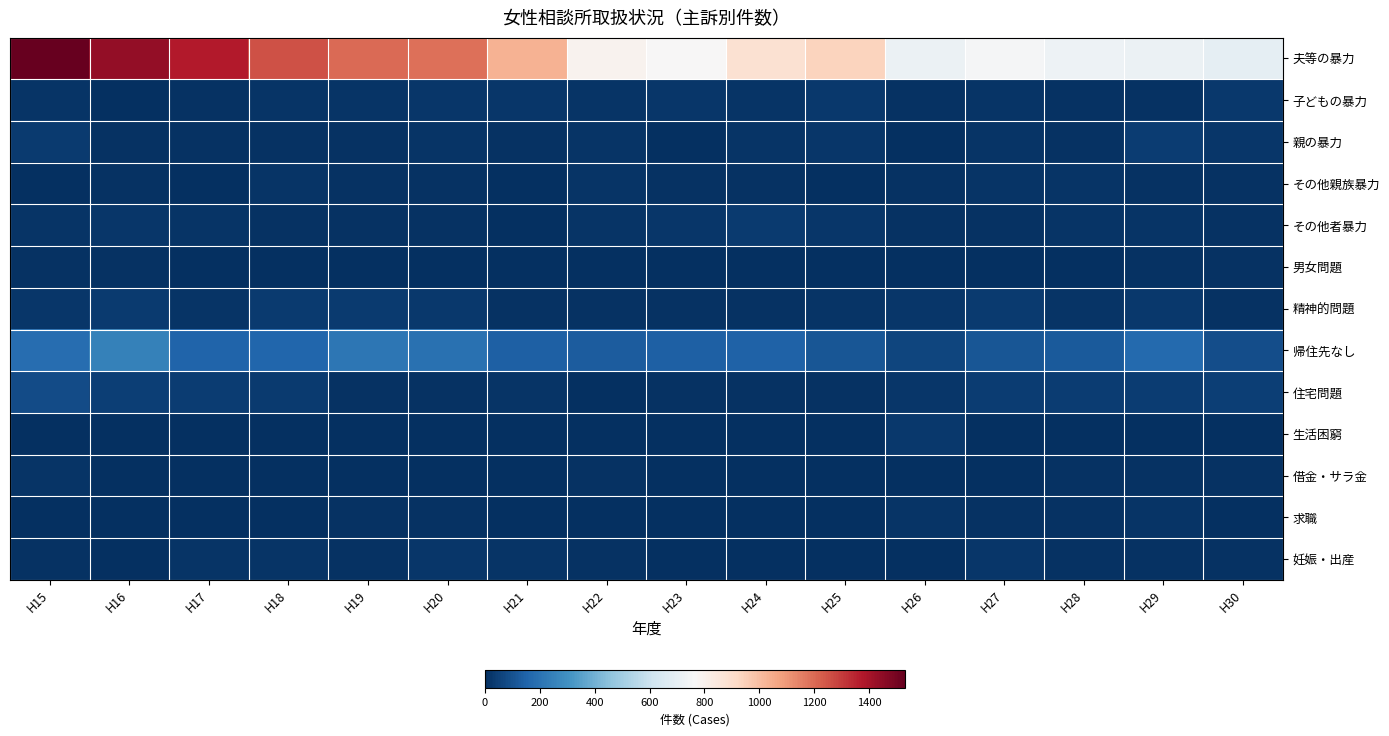

Rank the series by their maximum value, from lowest to highest.

男女問題, 借金・サラ金, 求職, その他親族暴力, 妊娠・出産, 生活困窮, 子どもの暴力, その他者暴力, 精神的問題, 親の暴力, 住宅問題, 帰住先なし, 夫等の暴力